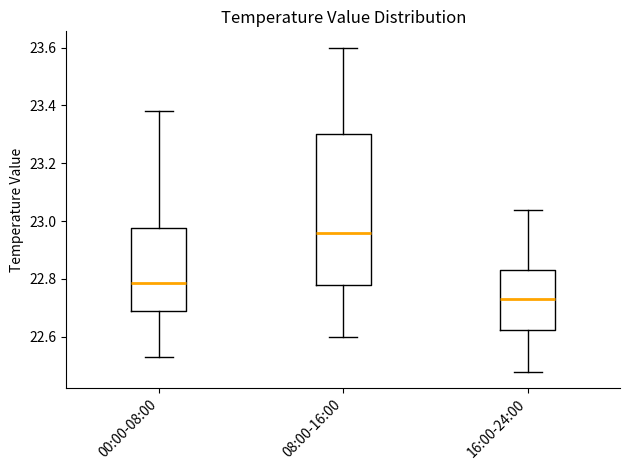

Reading left to right, read every box against the y-axis: the position of its median line, the range the box covers, and the ends of its whiskers. The values are not printed on the chart, so give them approximately, as read against the axis.

00:00-08:00: median 22.78, box 22.70 to 22.98, whiskers 22.54 to 23.38
08:00-16:00: median 22.96, box 22.78 to 23.30, whiskers 22.60 to 23.60
16:00-24:00: median 22.74, box 22.62 to 22.84, whiskers 22.48 to 23.04